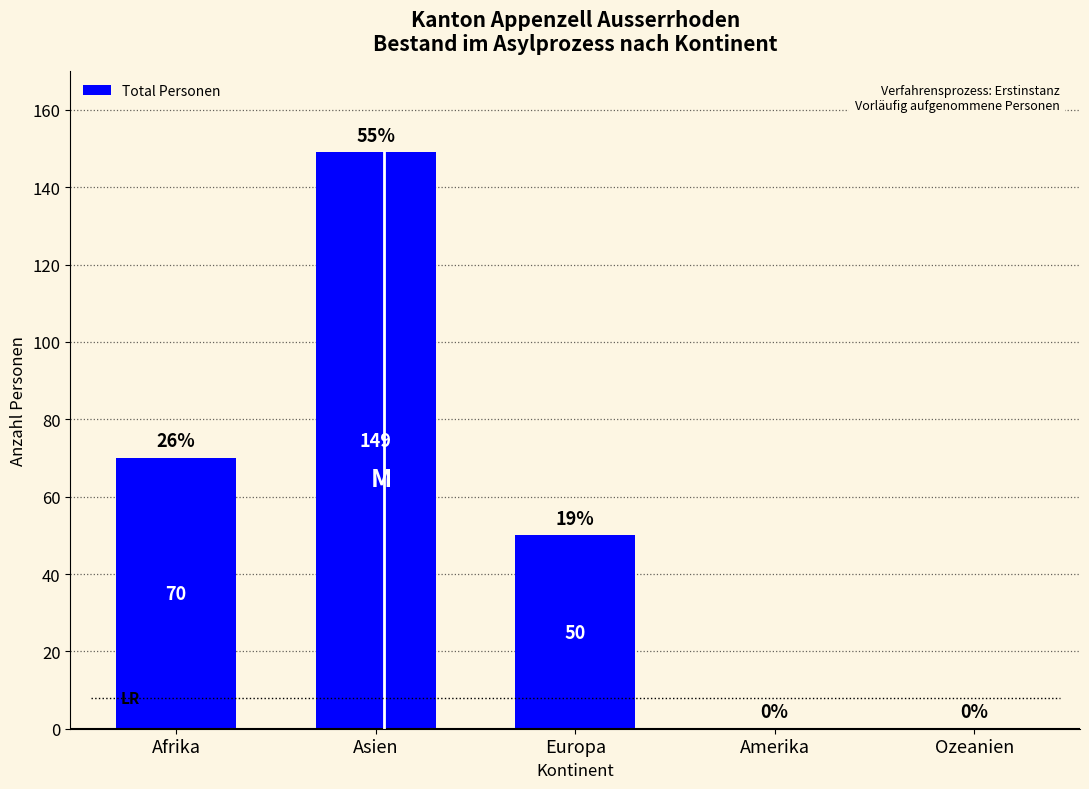

What is the maximum value shown in the chart?

149